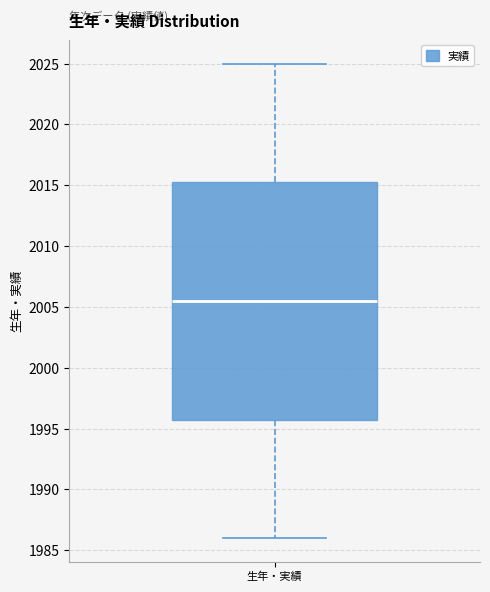

Where is the upper edge of the box for 生年・実績 on the y-axis? The values are not printed on the chart, so give them approximately, as read against the axis.

2015.5